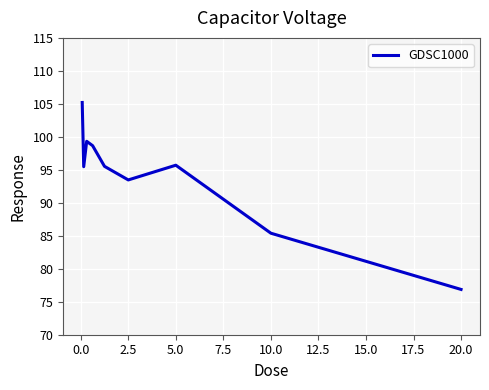

What is the minimum value shown in the chart?

76.9